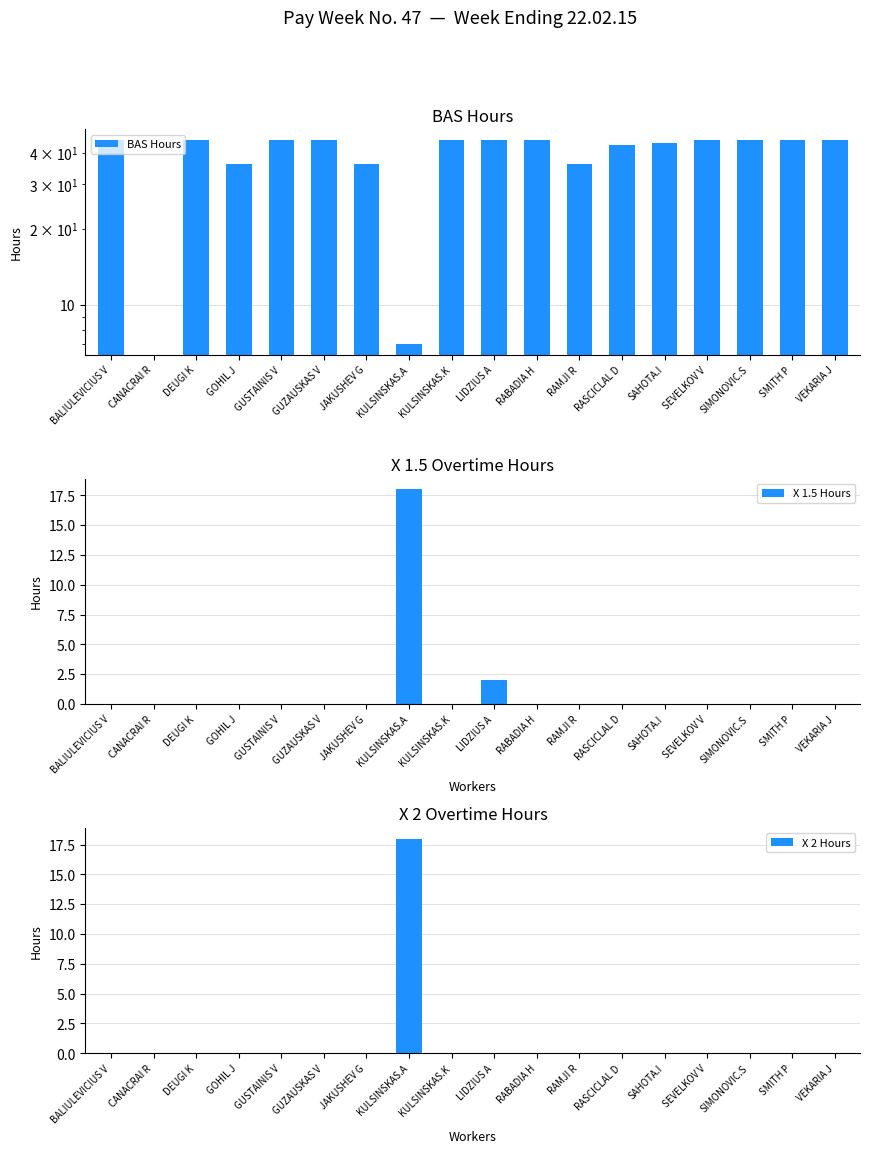

How many bars are there in total?

54